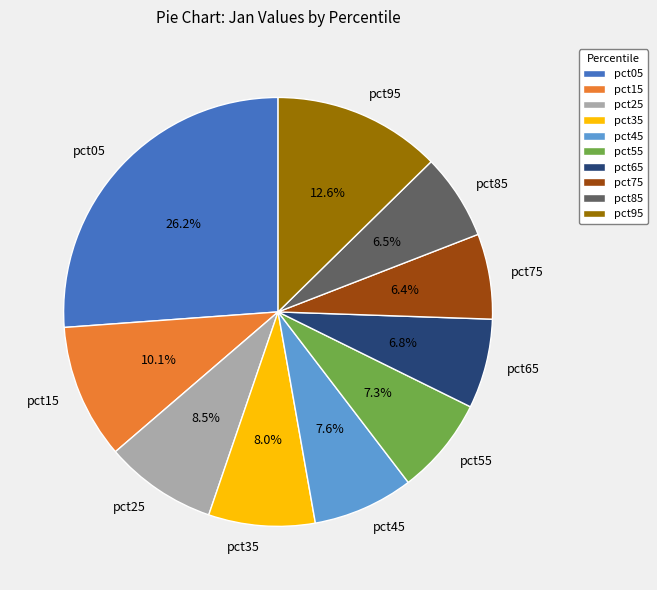

Is pct15 the majority of the pie?

No